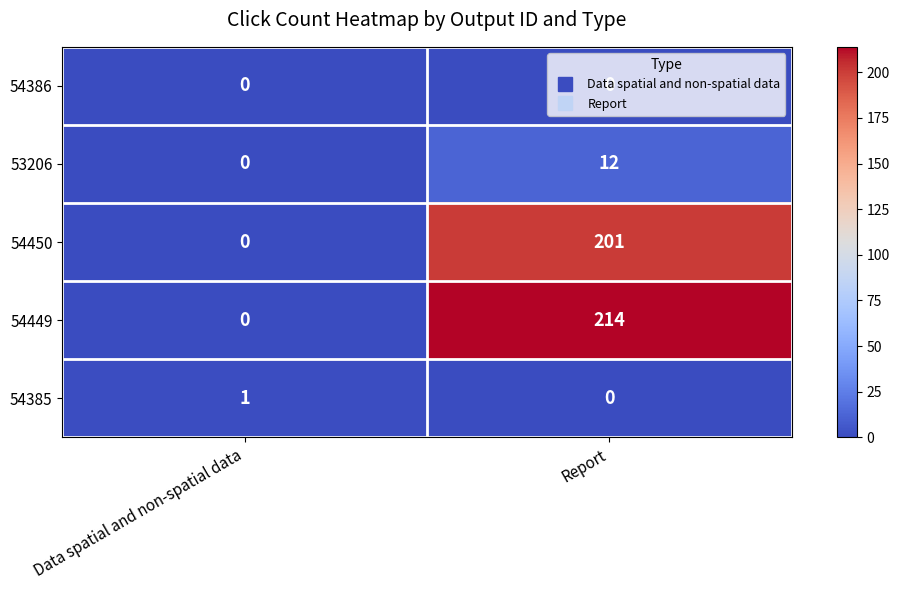

Which series has the largest total across all categories?

54449